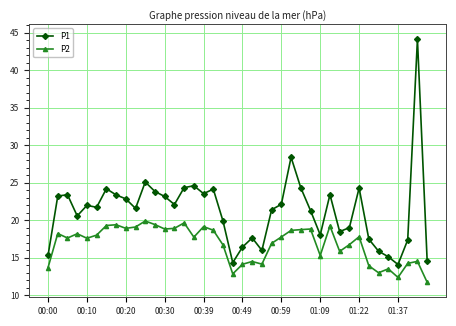

List the series in order of their peak value, highest first.

P1, P2